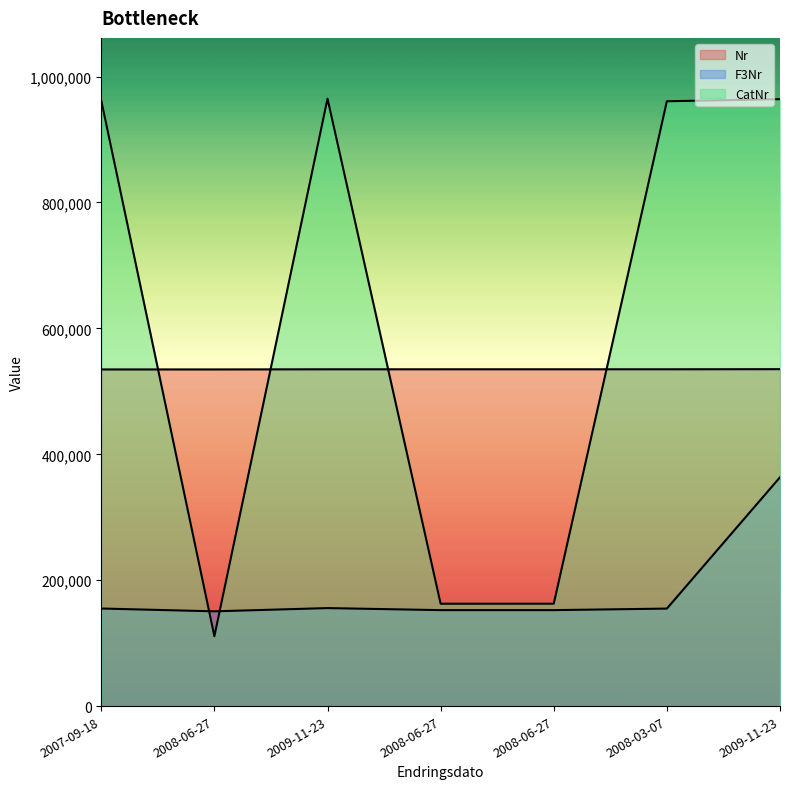

At which label does Nr reach its minimum?

2007-09-18